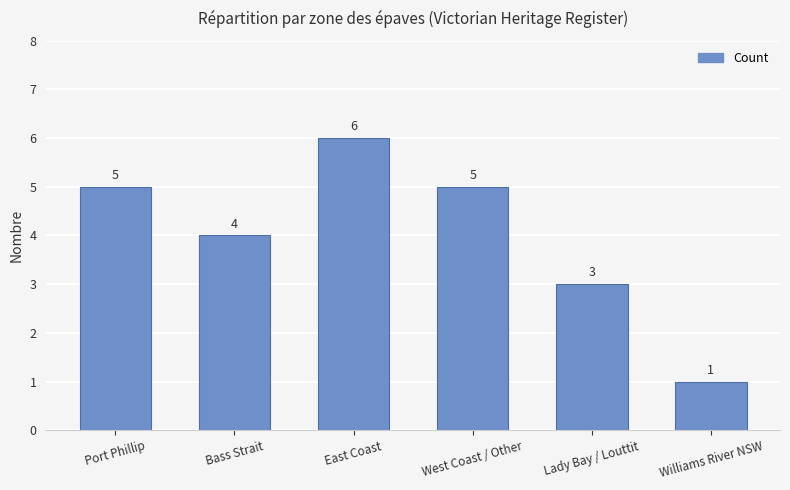

Is it true that the value at West Coast / Other is 5?

True